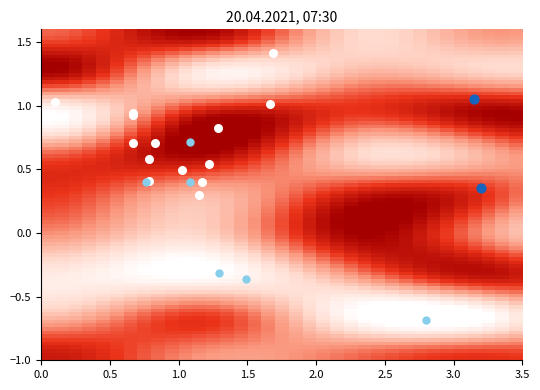

List the series in order of their peak value, lowest first.

9, 7, 5, 4, 1, 2, 8, 6, 3